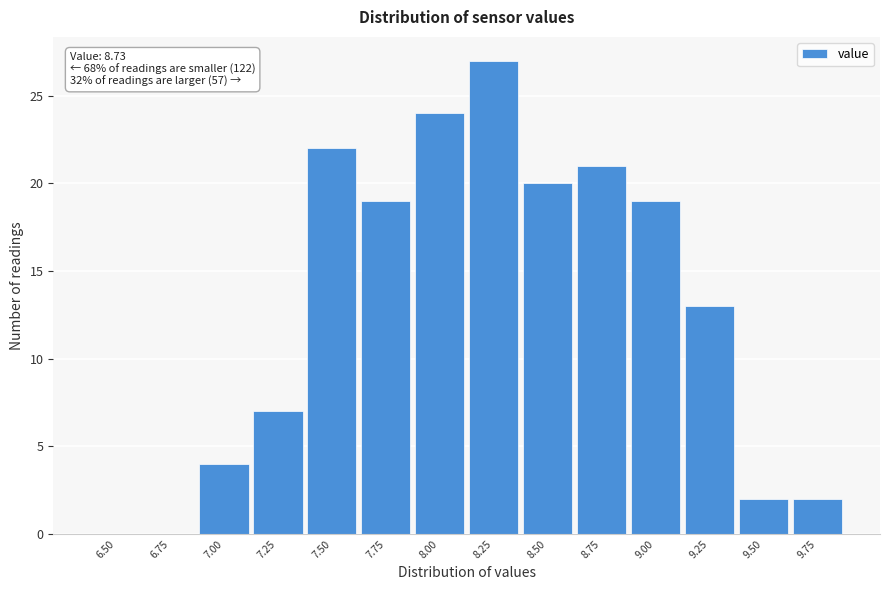

True or false: the data shows 27 at 8.25.

True